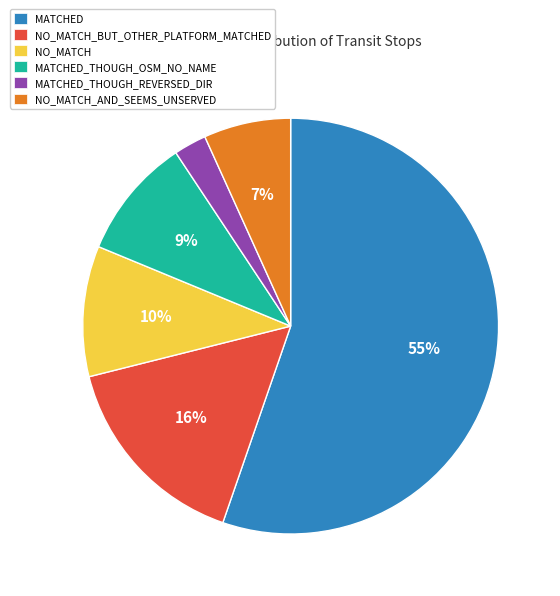

Rank the categories by value from lowest to highest.

MATCHED_THOUGH_REVERSED_DIR, NO_MATCH_AND_SEEMS_UNSERVED, MATCHED_THOUGH_OSM_NO_NAME, NO_MATCH, NO_MATCH_BUT_OTHER_PLATFORM_MATCHED, MATCHED